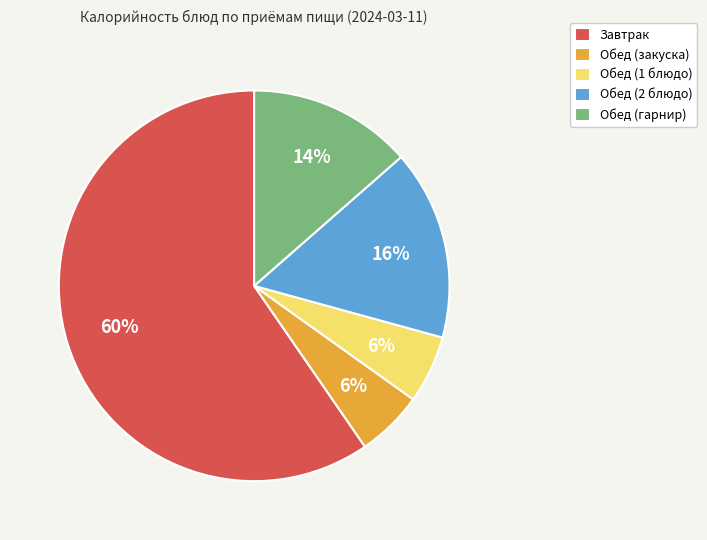

To the nearest percent, what is the average slice percentage?

20%